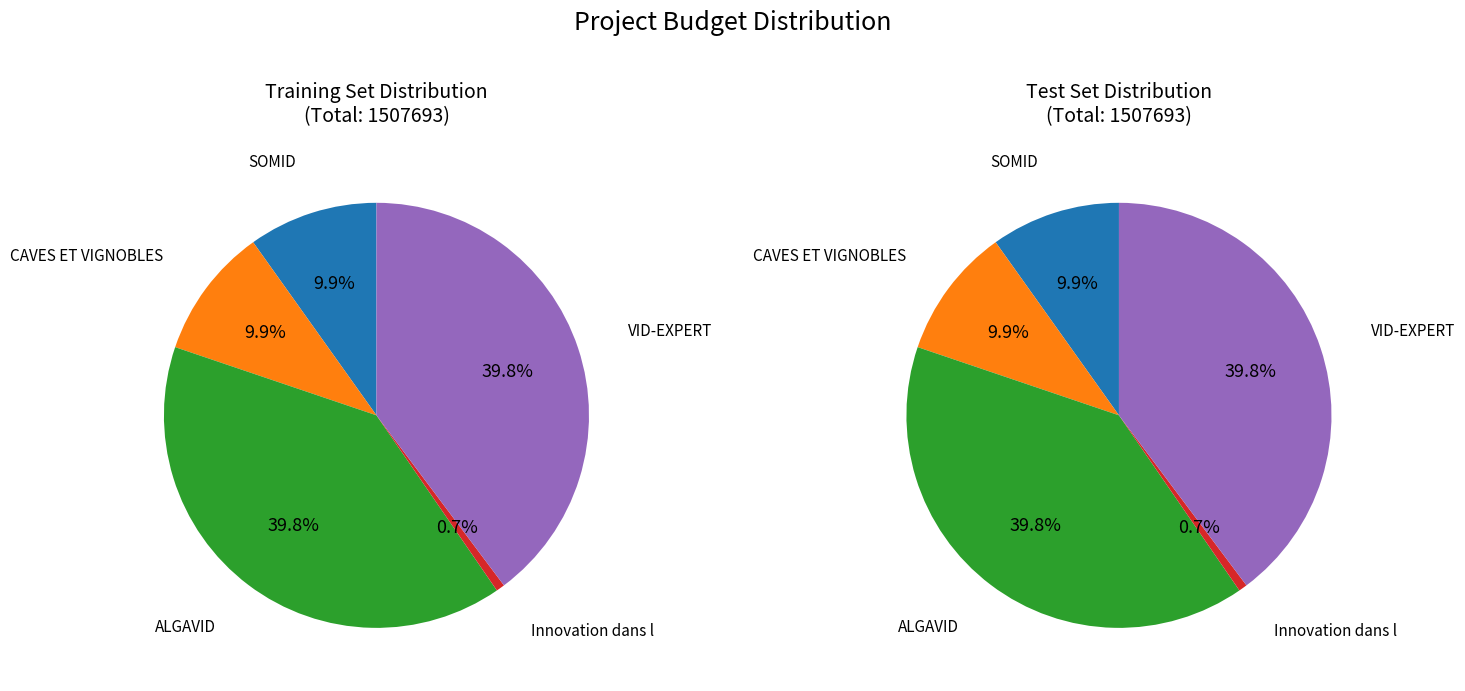

To the nearest percent, what percentage of the pie is Innovation dans l?

1%